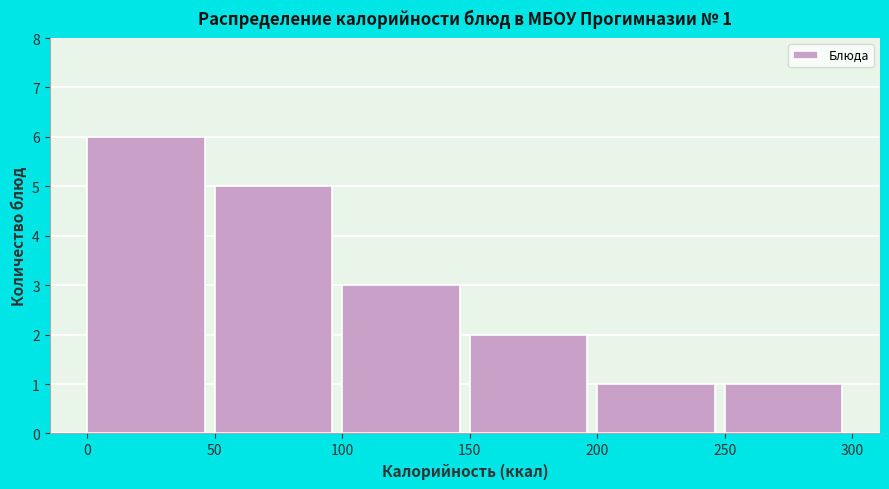

Over which range of the x-axis is the bar tallest?

0 to 50